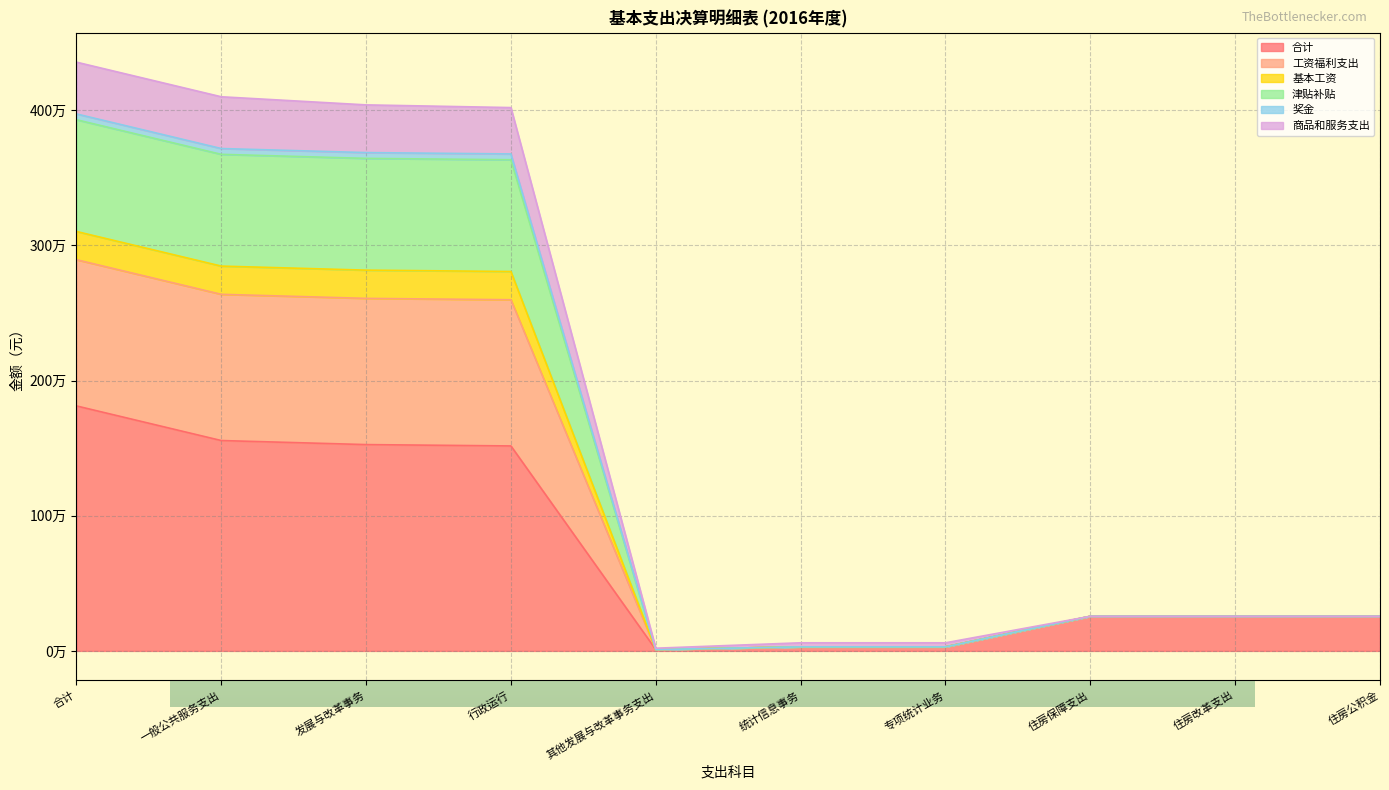

Does the chart have visible grid lines?

Yes